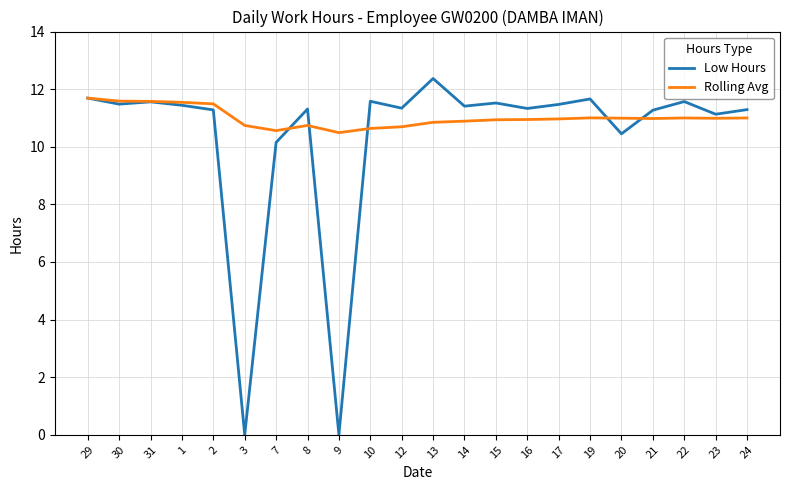

List the series in order of their overall mean, lowest first.

Low Hours, Rolling Avg